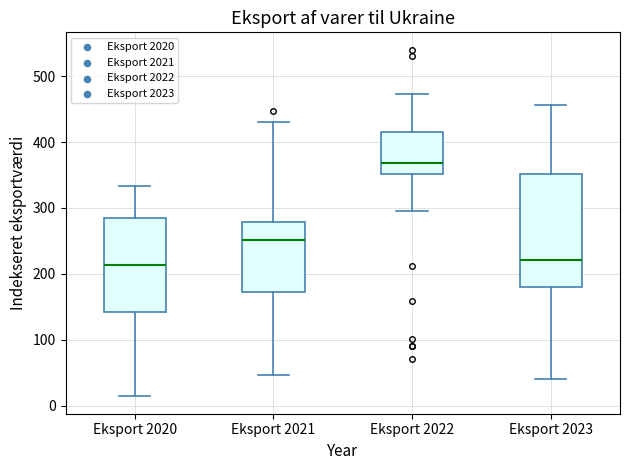

Reading left to right, transcribe this box plot: for each box, give where its median line is, the range the box spans, and where its two whiskers end, as read against the y-axis. The values are not printed on the chart, so give them approximately, as read against the axis.

Eksport 2020: median 210, box 140 to 290, whiskers 10 to 330
Eksport 2021: median 250, box 170 to 280, whiskers 50 to 430
Eksport 2022: median 370, box 350 to 410, whiskers 300 to 470
Eksport 2023: median 220, box 180 to 350, whiskers 40 to 460